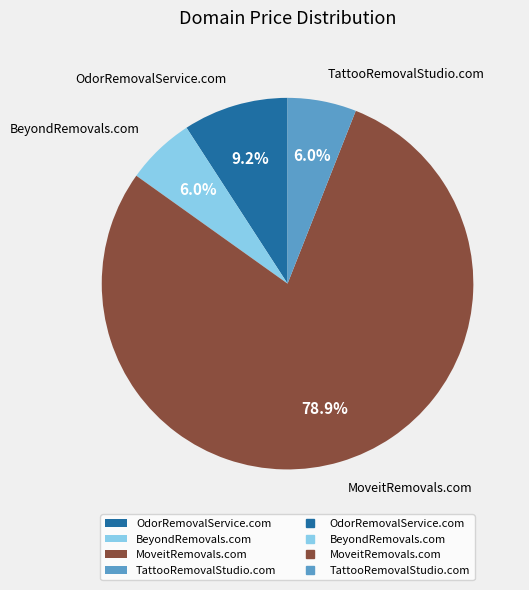

Which has a higher value, MoveitRemovals.com or OdorRemovalService.com?

MoveitRemovals.com